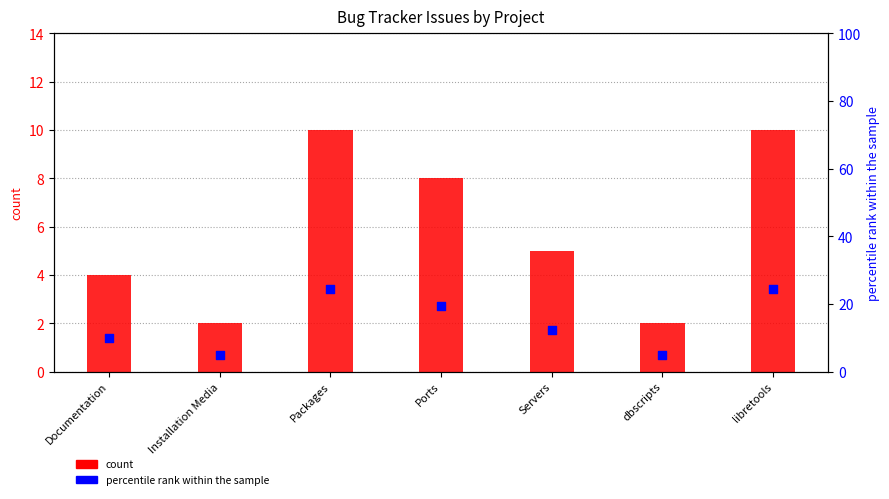

At which category is the sum across all series the highest?

Packages